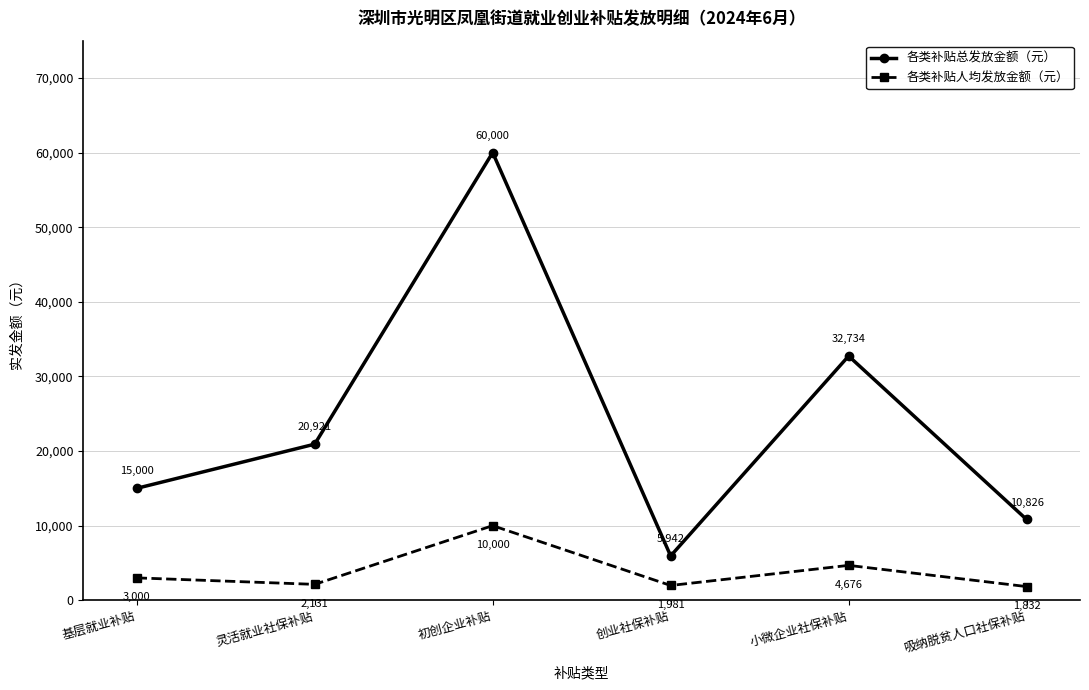

True or false: 各类补贴人均发放金额（元） has more than 0 interior local peaks.

True